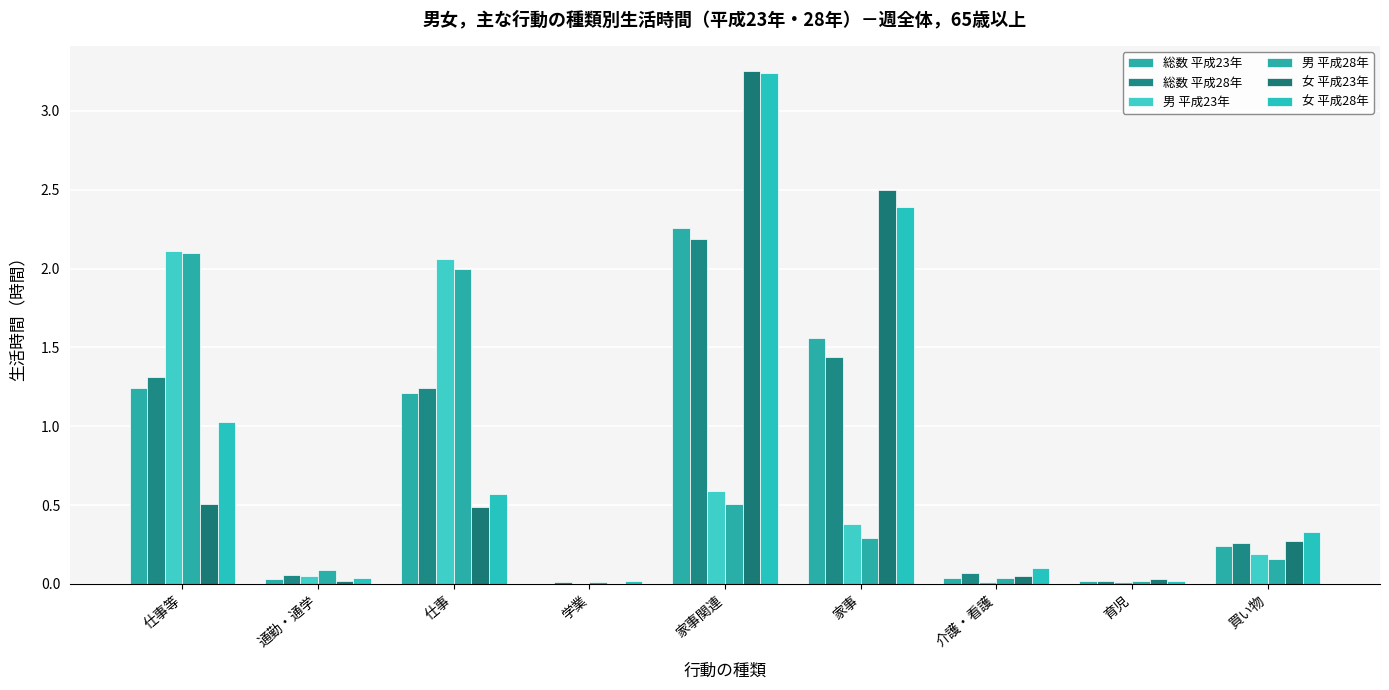

What is the label of the 7th bar from the right?

仕事